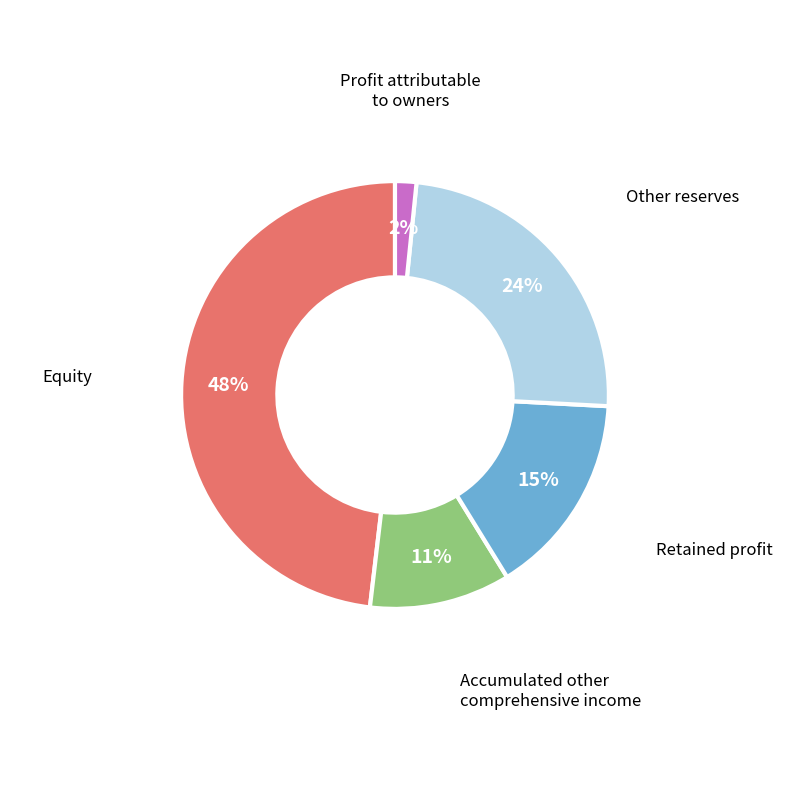

How many slices are in this pie chart?

5